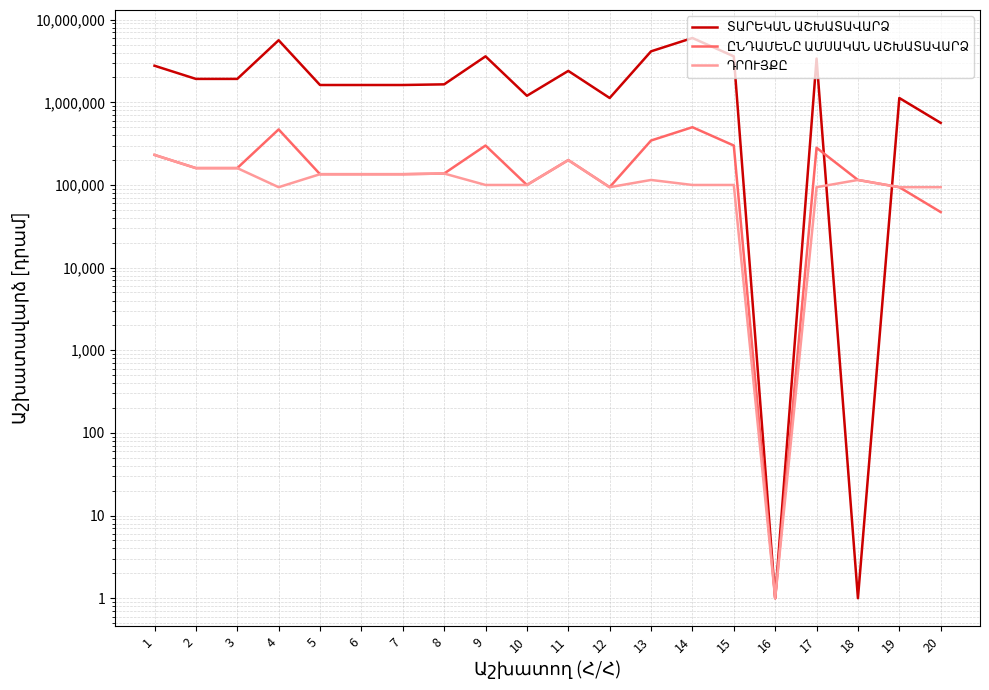

The value of ՏԱՐԵԿԱՆ ԱՇԽԱՏԱՎԱՐՁ at 15 is 3600000. True or false?

True